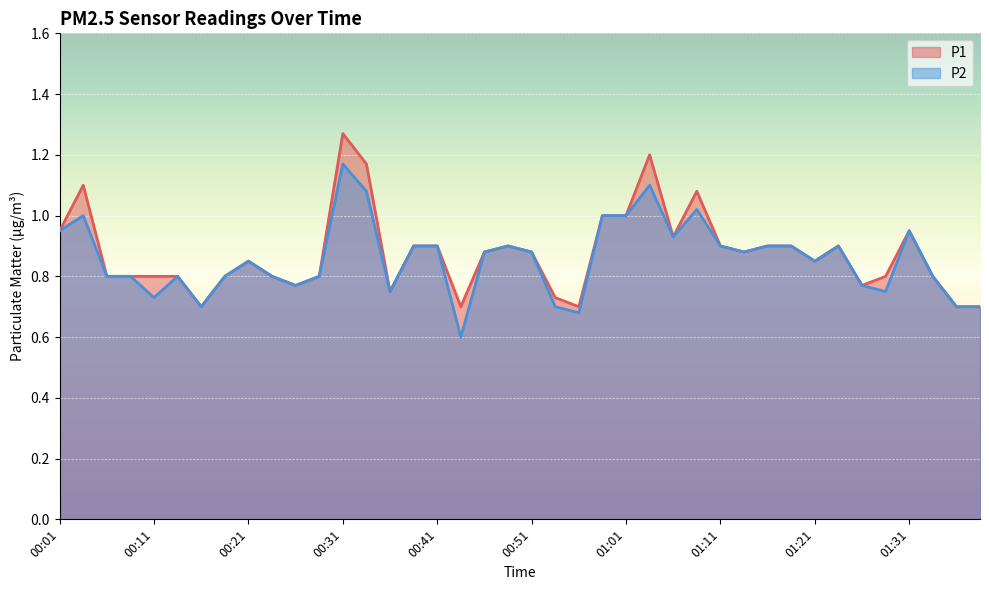

Reading left to right, what are all the values shown in this chart?

P1: 0.9	1.1	0.8	0.8	0.8	0.8	0.7	0.8	0.8	0.8	0.8	0.8	1.3	1.2	0.8	0.9	0.9	0.7	0.9	0.9	0.9	0.7	0.7	1.0	1.0	1.2	0.9	1.1	0.9	0.9	0.9	0.9	0.8	0.9	0.8	0.8	0.9	0.8	0.7	0.7
P2: 0.9	1.0	0.8	0.8	0.7	0.8	0.7	0.8	0.8	0.8	0.8	0.8	1.2	1.1	0.8	0.9	0.9	0.6	0.9	0.9	0.9	0.7	0.7	1.0	1.0	1.1	0.9	1.0	0.9	0.9	0.9	0.9	0.8	0.9	0.8	0.8	0.9	0.8	0.7	0.7